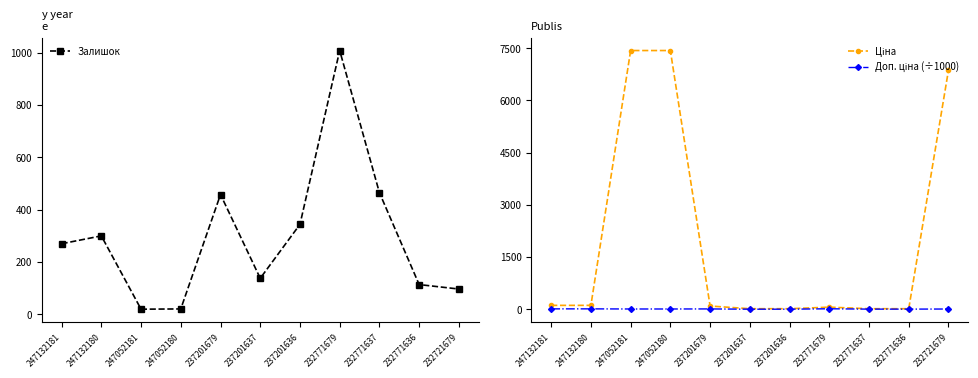

Which series changed the most between 237201679 and 237201637?

Залишок